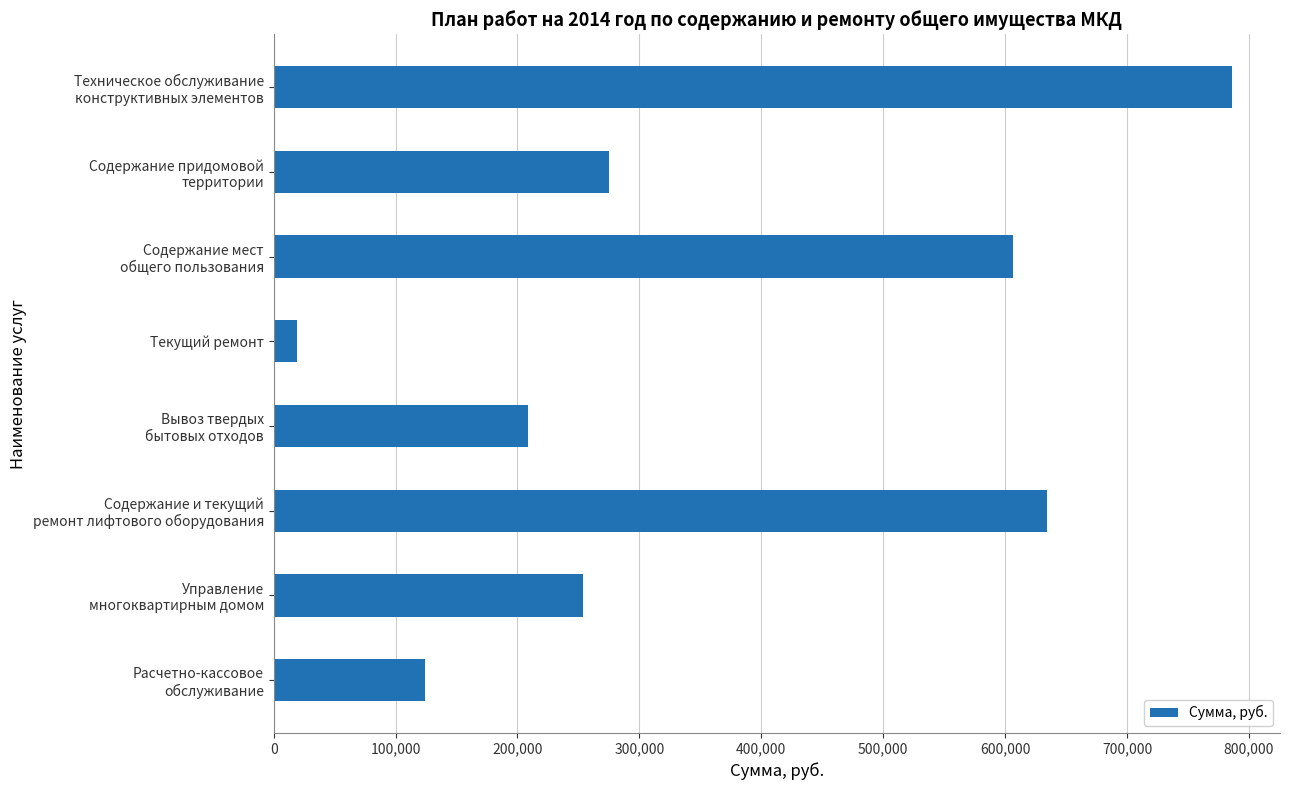

What is the average value?

363488.9